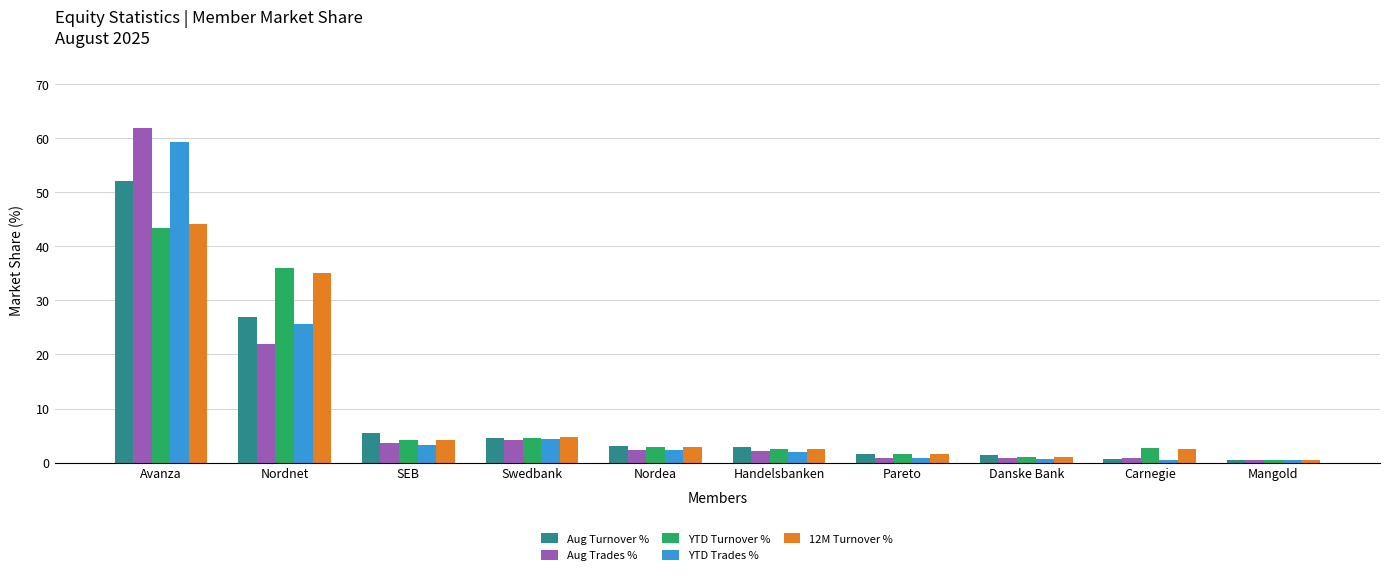

At how many categories does at least one series exceed 52?

1